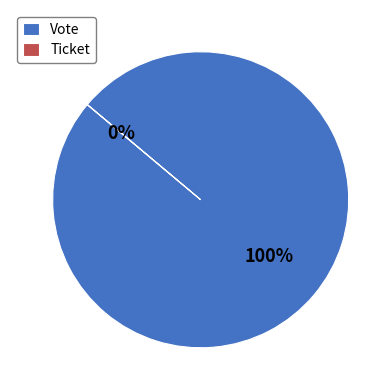

What is the change in value from Vote to Ticket?

-1